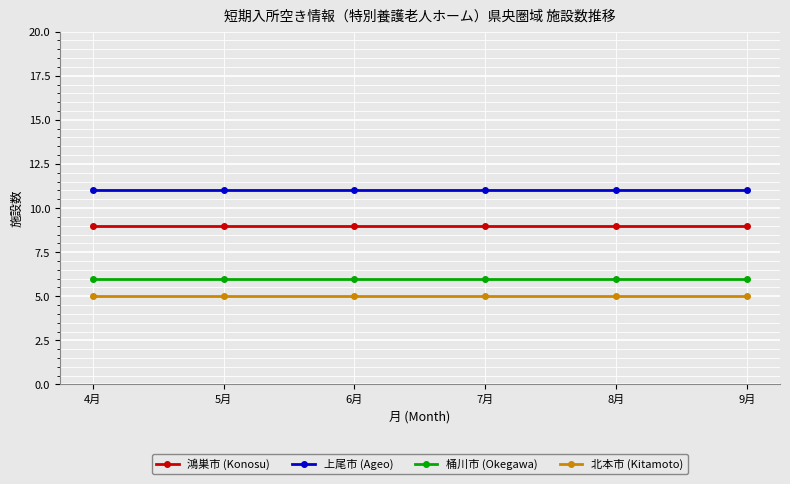

What is the approximate value of 鴻巣市 (Konosu) at 4月?

9